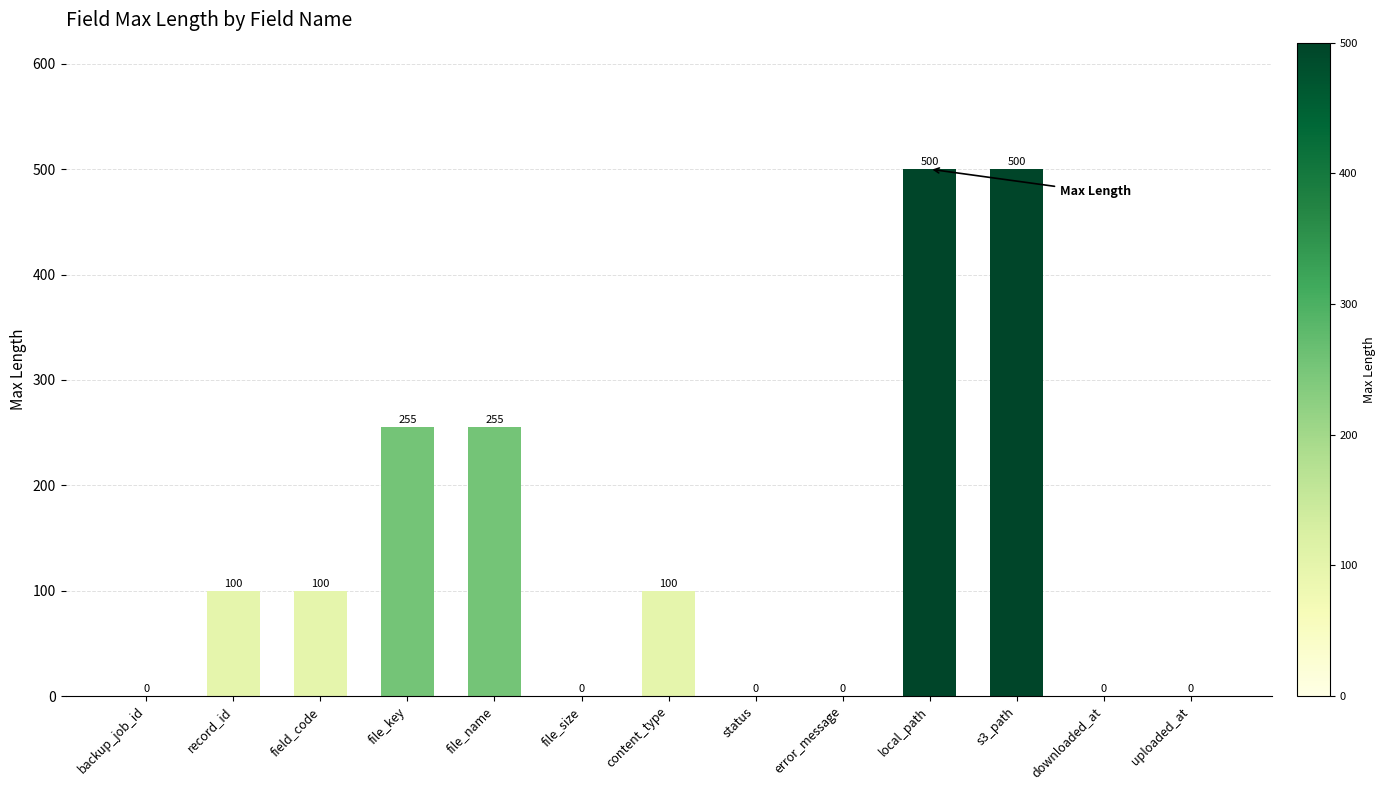

Is it true that the value at field_code is 100?

True